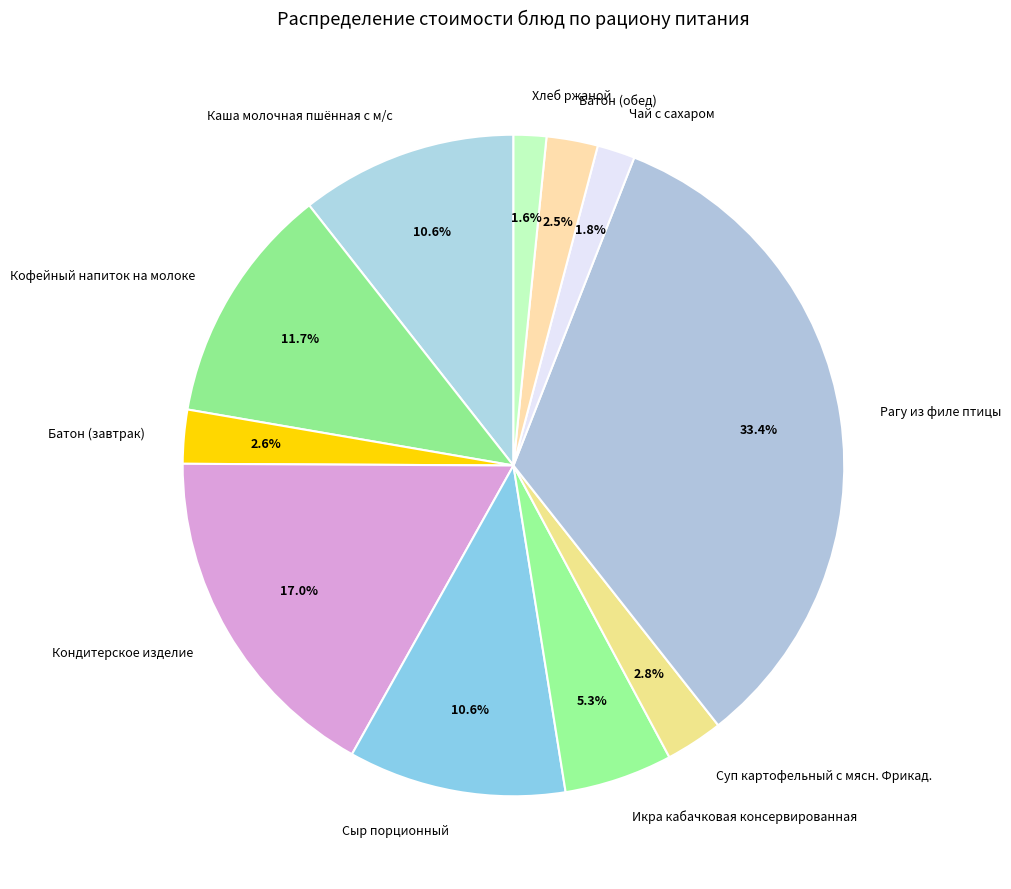

Between Сыр порционный and Кофейный напиток на молоке, which is larger?

Кофейный напиток на молоке